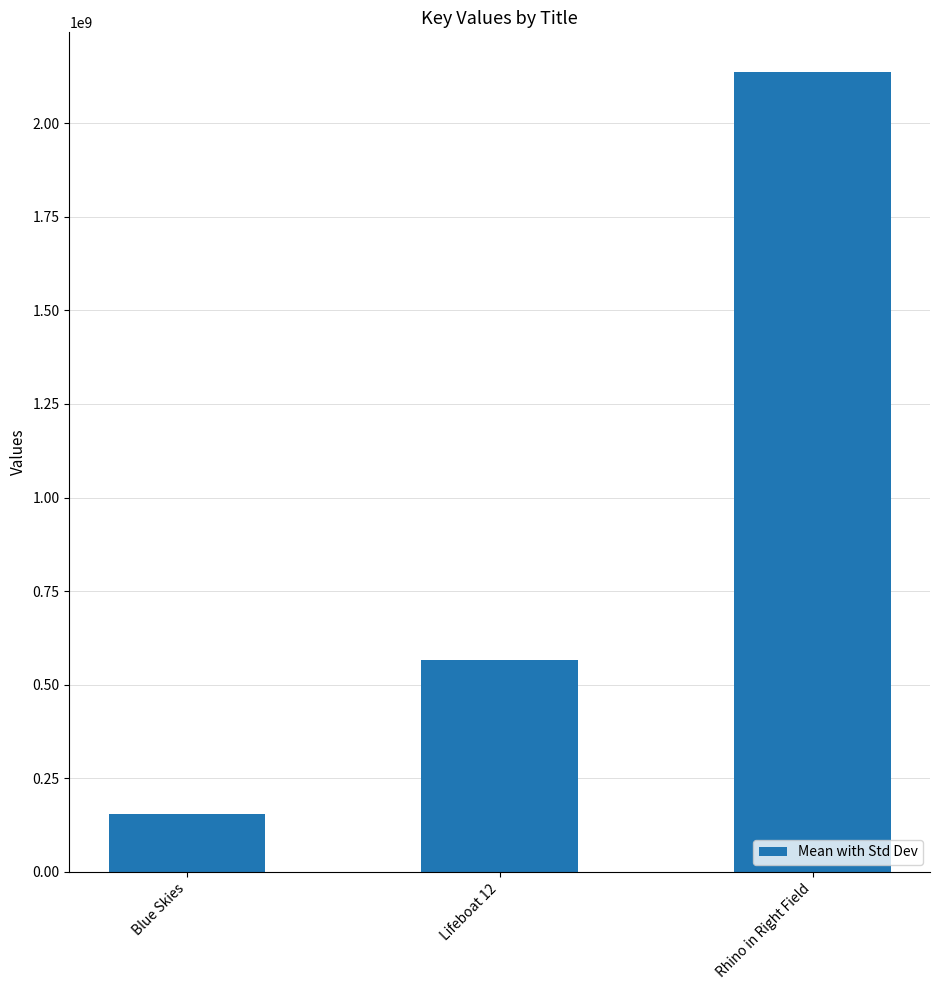

Rank the categories by value from lowest to highest.

Blue Skies, Lifeboat 12, Rhino in Right Field